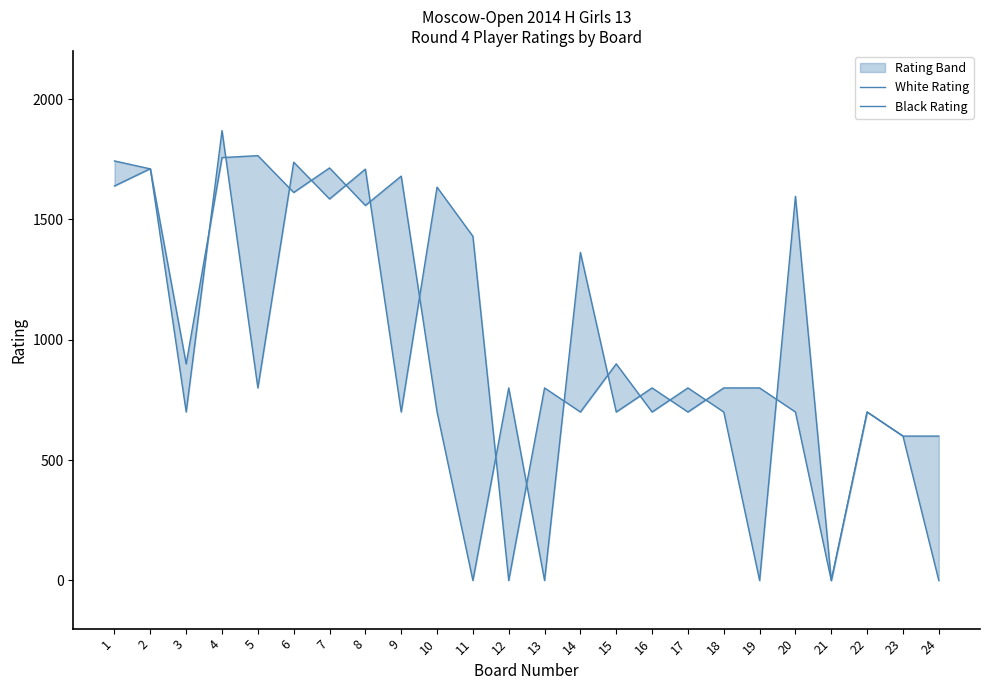

Between 19 and 22, which series saw the biggest shift?

White Rating